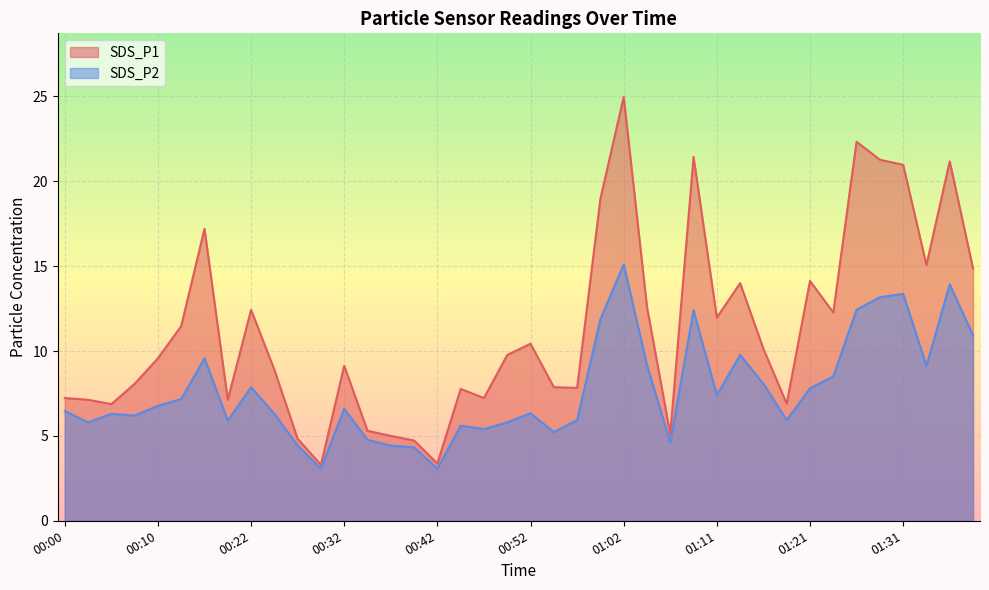

The SDS_P1 series shows 5.3 at 01:26. True or false?

False